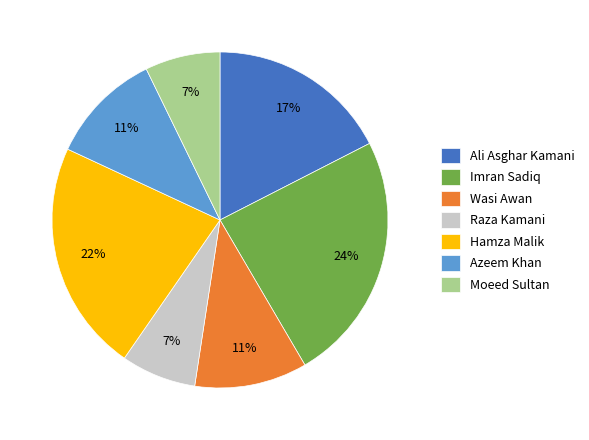

Does any single category account for the majority?

No